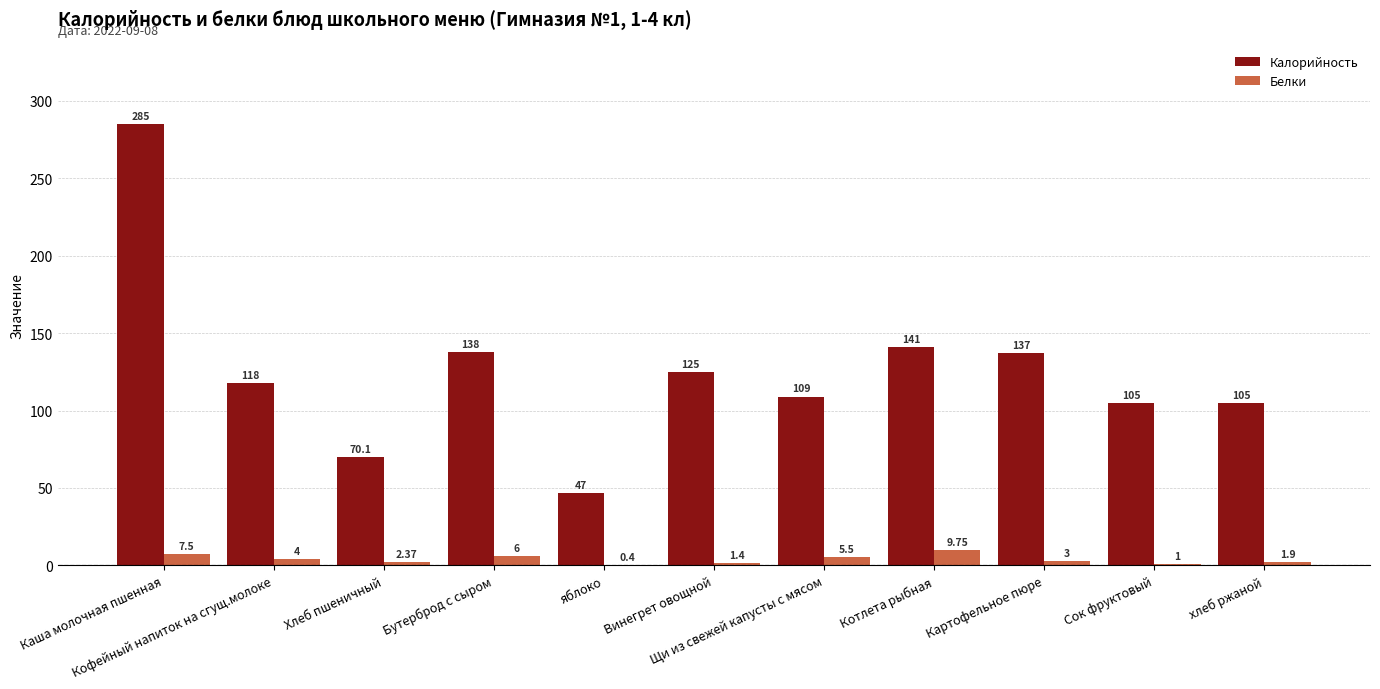

Which series has the largest total across all categories?

Калорийность